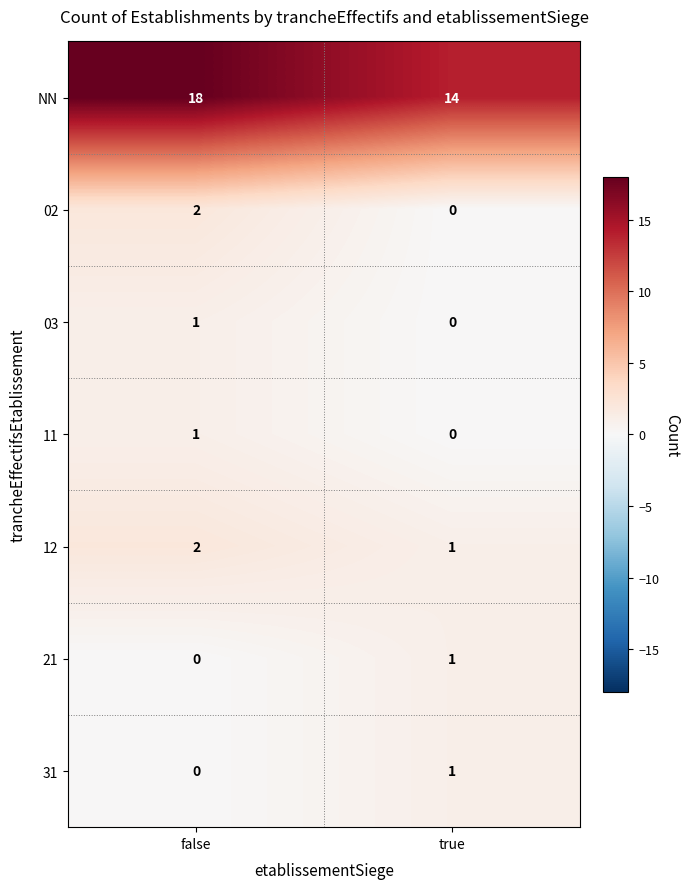

Which series has the widest spread of values?

NN